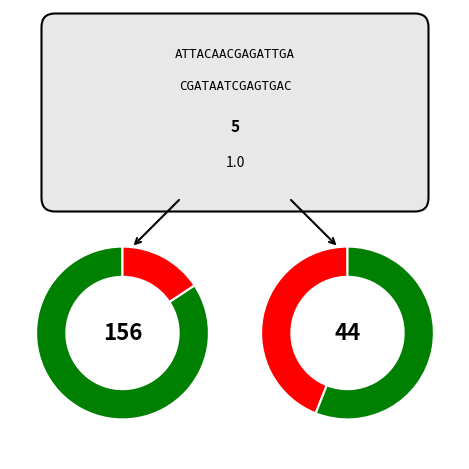

Which category has the smallest portion of the pie?

1 группа